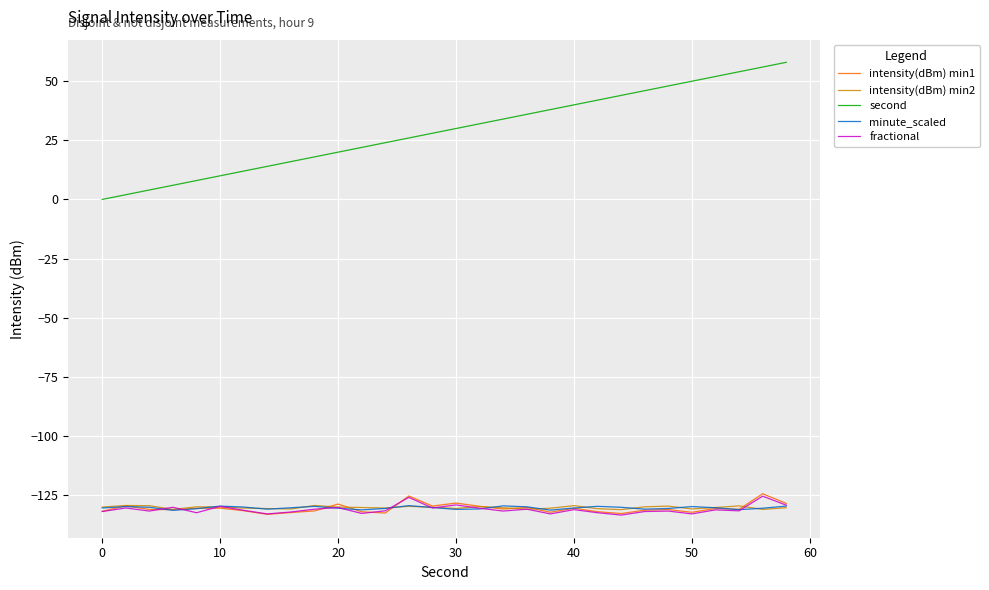

Which series has the widest spread of values?

second